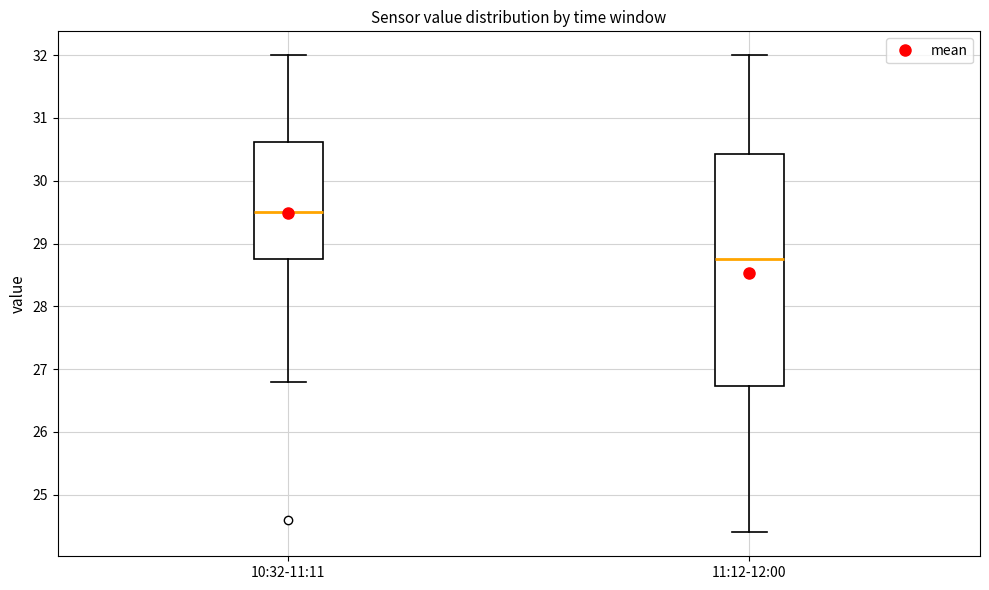

Reading left to right, read every box against the y-axis: the position of its median line, the range the box covers, and the ends of its whiskers. The values are not printed on the chart, so give them approximately, as read against the axis.

10:32-11:11: median 29.5, box 28.8 to 30.6, whiskers 26.8 to 32.0
11:12-12:00: median 28.8, box 26.7 to 30.4, whiskers 24.4 to 32.0